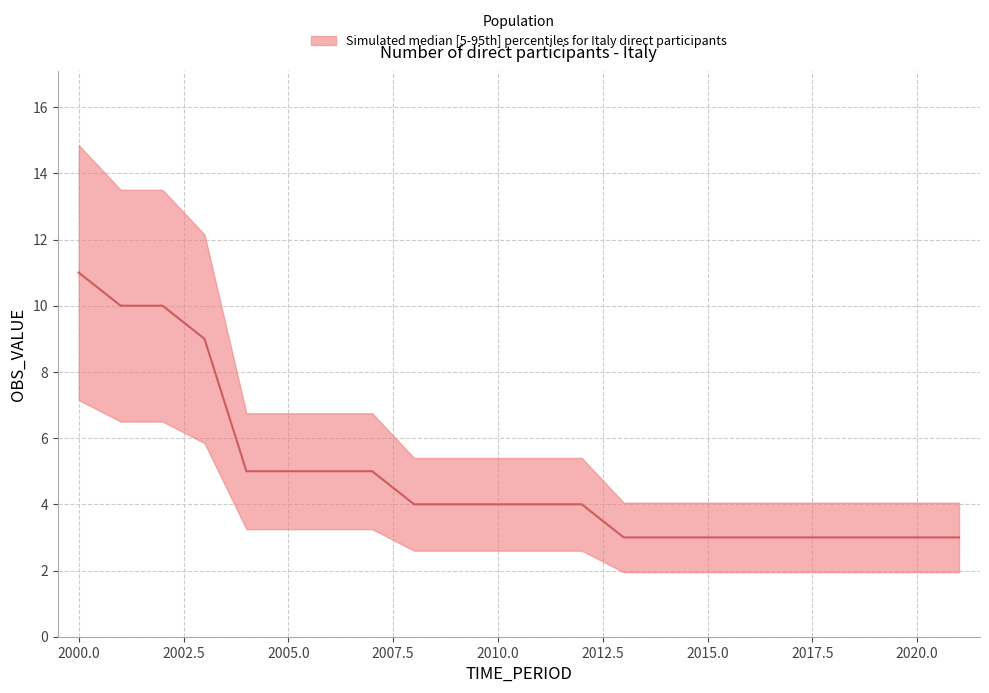

Reading right to left, extract all data points from this chart.

2021=3	2020=3	2019=3	2018=3	2017=3	2016=3	2015=3	2014=3	2013=3	2012=4	2011=4	2010=4	2009=4	2008=4	2007=5	2006=5	2005=5	2004=5	2003=9	2002=10	2001=10	2000=11